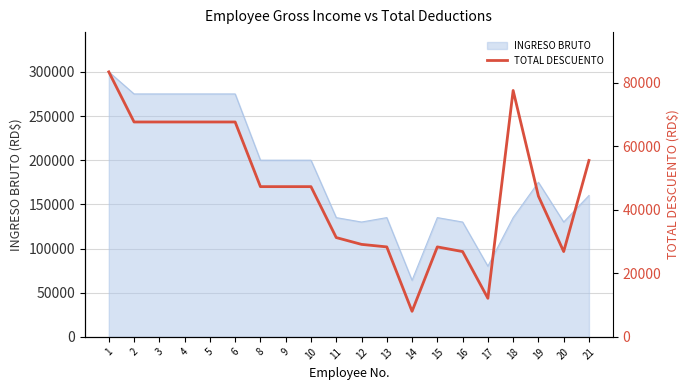

The chart shows a value of 26894.9 at 8. True or false?

False